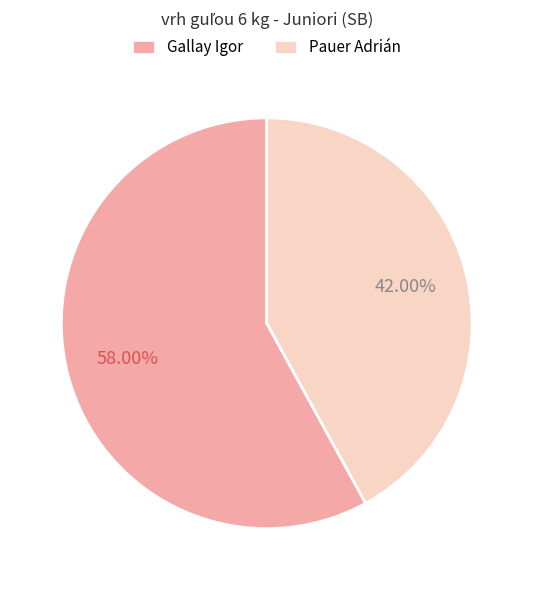

The Pauer Adrián slice represents 42% of the pie. True or false?

True